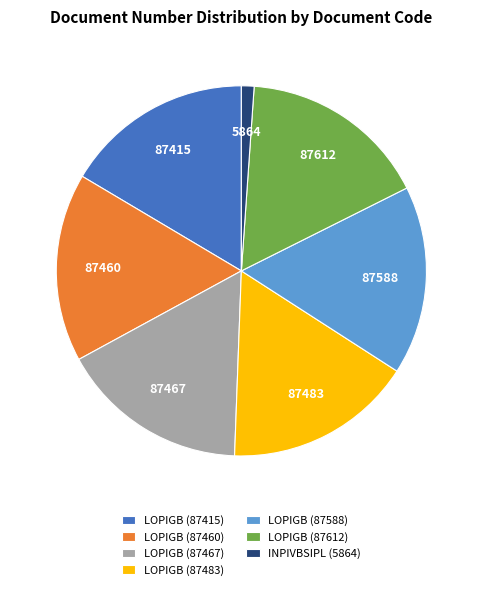

Which category has the smallest portion of the pie?

INPIVBSIPL (5864)